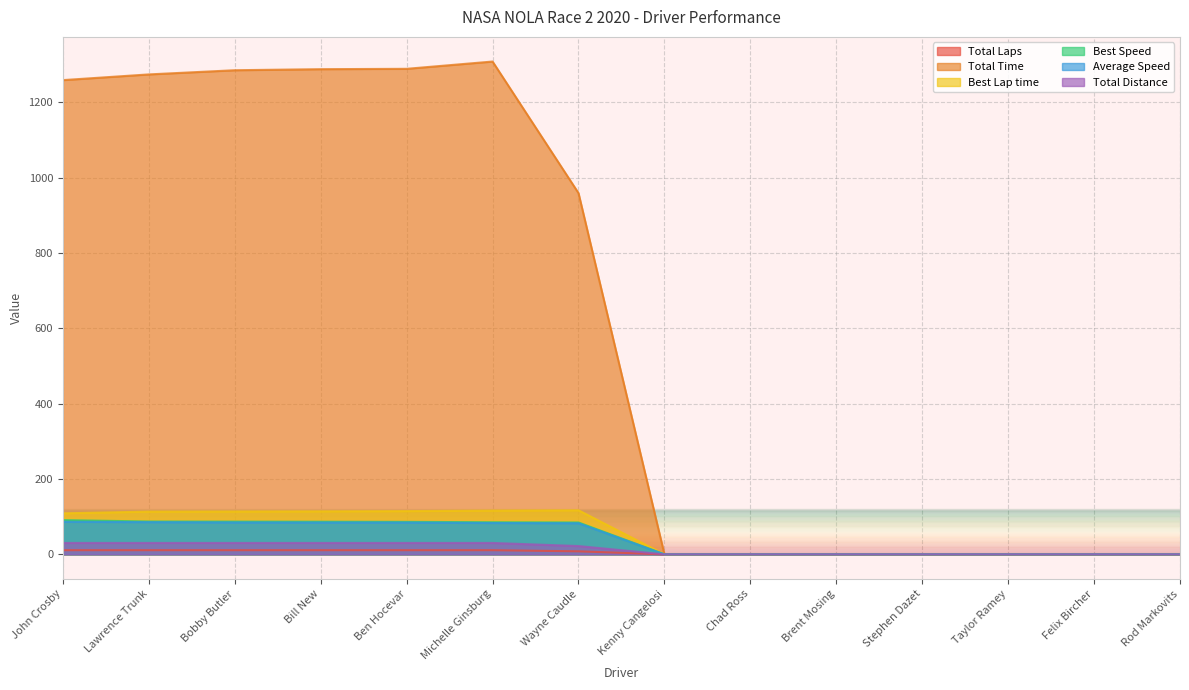

Reading right to left, extract all data points from this chart.

Total Laps: Rod Markovits=0.0	Felix Bircher=0.0	Taylor Ramey=0.0	Stephen Dazet=0.0	Brent Mosing=0.0	Chad Ross=0.0	Kenny Cangelosi=0.0	Wayne Caudle=8.0	Michelle Ginsburg=11.0	Ben Hocevar=11.0	Bill New=11.0	Bobby Butler=11.0	Lawrence Trunk=11.0	John Crosby=11.0
Total Time: Rod Markovits=0.0	Felix Bircher=0.0	Taylor Ramey=0.0	Stephen Dazet=0.0	Brent Mosing=0.0	Chad Ross=0.0	Kenny Cangelosi=0.0	Wayne Caudle=959.2	Michelle Ginsburg=1308.5	Ben Hocevar=1289.2	Bill New=1288.2	Bobby Butler=1285.4	Lawrence Trunk=1274.3	John Crosby=1259.2
Best Lap time: Rod Markovits=0.0	Felix Bircher=0.0	Taylor Ramey=0.0	Stephen Dazet=0.0	Brent Mosing=0.0	Chad Ross=0.0	Kenny Cangelosi=0.0	Wayne Caudle=117.0	Michelle Ginsburg=116.2	Ben Hocevar=114.8	Bill New=114.2	Bobby Butler=113.9	Lawrence Trunk=113.5	John Crosby=108.9
Best Speed: Rod Markovits=0.0	Felix Bircher=0.0	Taylor Ramey=0.0	Stephen Dazet=0.0	Brent Mosing=0.0	Chad Ross=0.0	Kenny Cangelosi=0.0	Wayne Caudle=84.6	Michelle Ginsburg=85.2	Ben Hocevar=86.2	Bill New=86.7	Bobby Butler=86.9	Lawrence Trunk=87.2	John Crosby=90.9
Average Speed: Rod Markovits=0.0	Felix Bircher=0.0	Taylor Ramey=0.0	Stephen Dazet=0.0	Brent Mosing=0.0	Chad Ross=0.0	Kenny Cangelosi=0.0	Wayne Caudle=82.6	Michelle Ginsburg=83.2	Ben Hocevar=84.5	Bill New=84.5	Bobby Butler=84.7	Lawrence Trunk=85.5	John Crosby=86.5
Total Distance: Rod Markovits=0.0	Felix Bircher=0.0	Taylor Ramey=0.0	Stephen Dazet=0.0	Brent Mosing=0.0	Chad Ross=0.0	Kenny Cangelosi=0.0	Wayne Caudle=22.0	Michelle Ginsburg=30.2	Ben Hocevar=30.2	Bill New=30.2	Bobby Butler=30.2	Lawrence Trunk=30.2	John Crosby=30.2